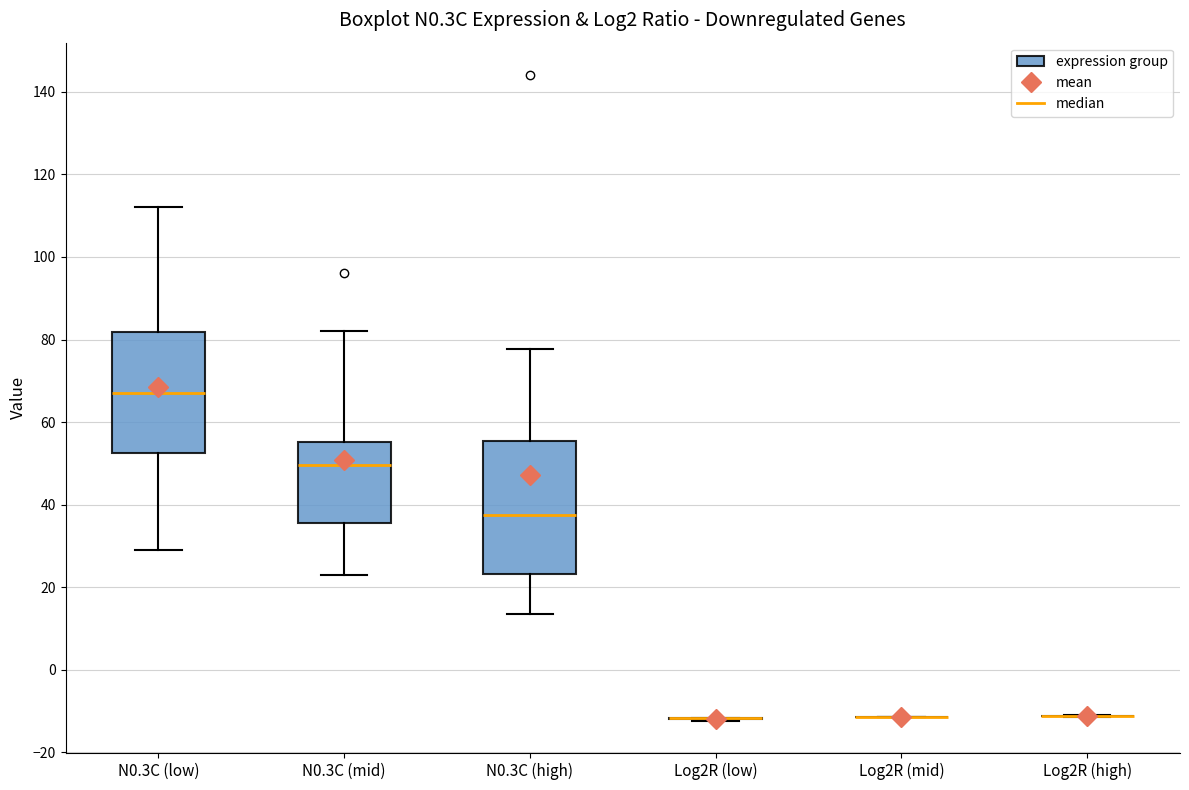

Reading left to right, transcribe this box plot: for each box, give where its median line is, the range the box spans, and where its two whiskers end, as read against the y-axis. The values are not printed on the chart, so give them approximately, as read against the axis.

N0.3C (low): median 68, box 52 to 82, whiskers 30 to 112
N0.3C (mid): median 50, box 36 to 56, whiskers 24 to 82
N0.3C (high): median 38, box 24 to 56, whiskers 14 to 78
Log2R (low): box collapsed to a line at -12, whiskers -12 to -12
Log2R (mid): box collapsed to a line at -12, whiskers -12 to -12
Log2R (high): box collapsed to a line at -12, whiskers -12 to -12